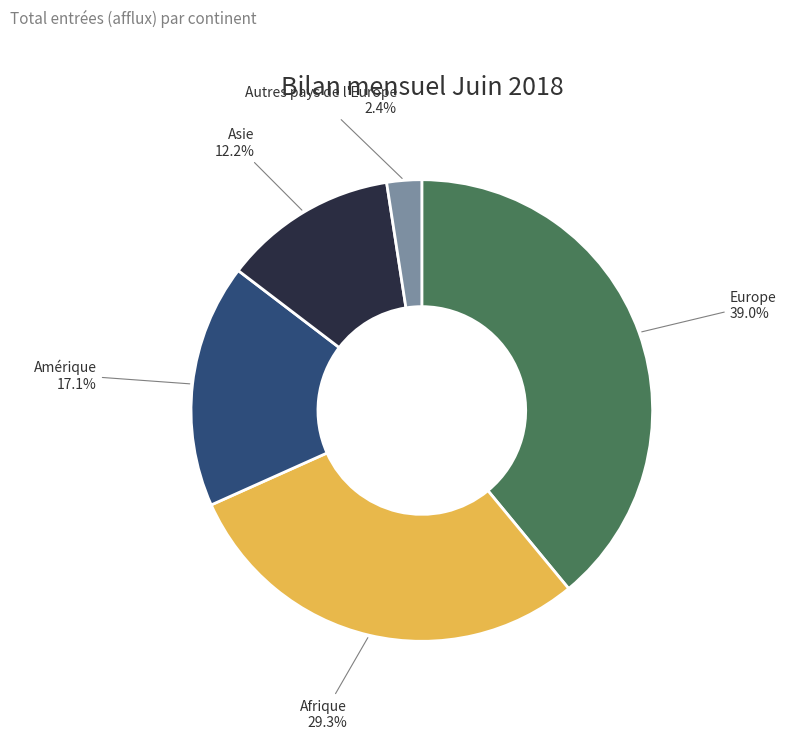

Does any single category account for the majority?

No